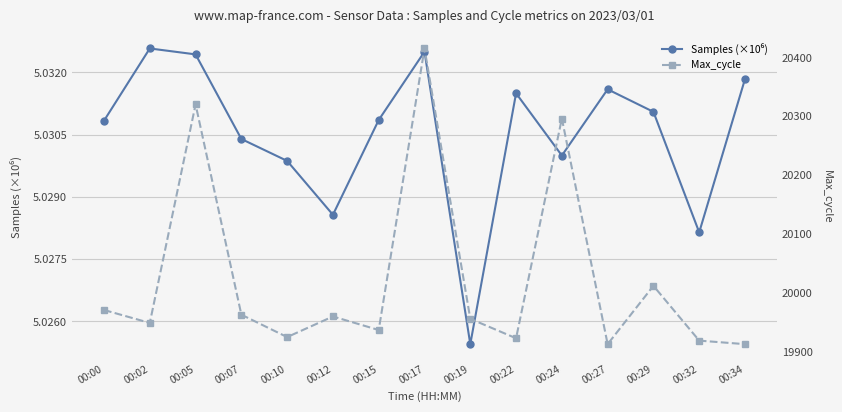

The Max_cycle series shows 20320.0 at 00:05. True or false?

True